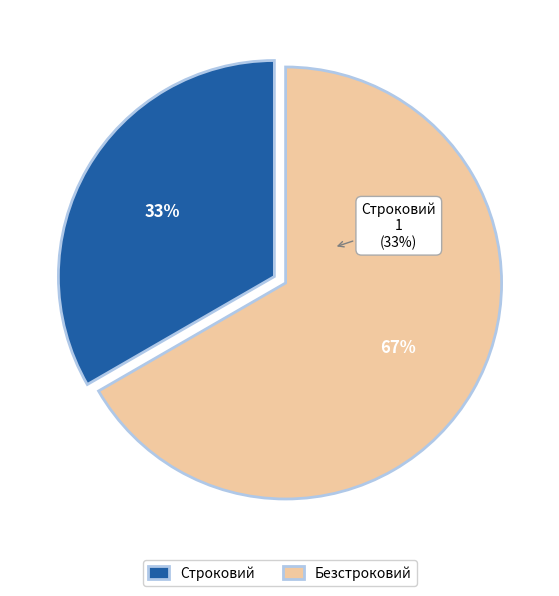

The Строковий slice represents 33% of the pie. True or false?

True